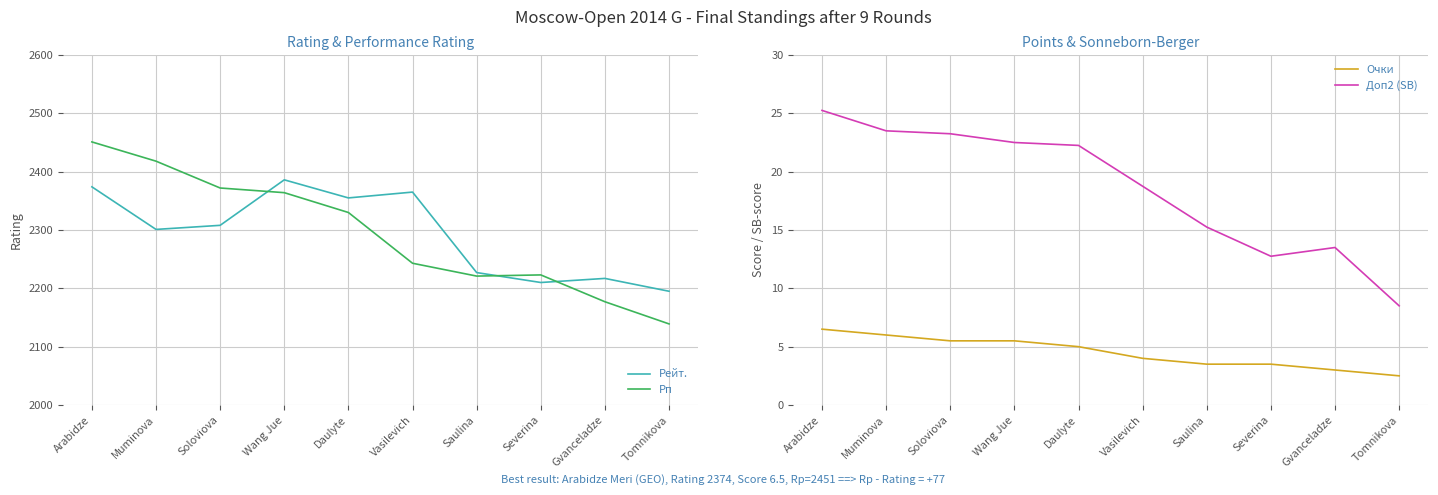

True or false: Доп2 (SB) and Рп intersect in this chart.

False